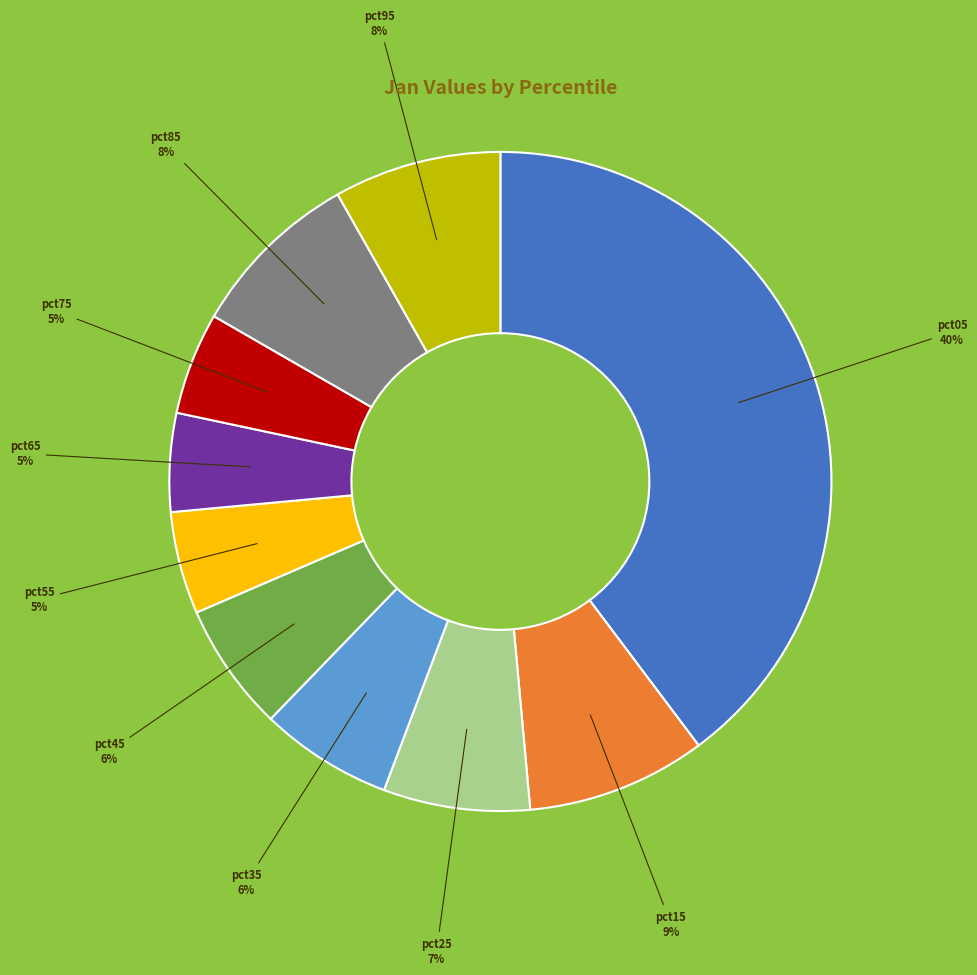

Which category has the biggest portion of the pie?

pct05